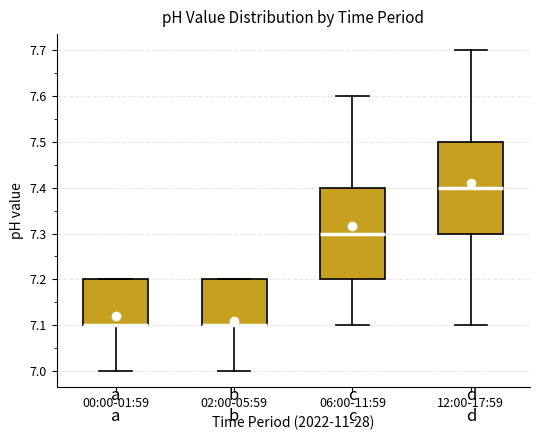

Where is the upper edge of the box for 12:00-17:59 on the y-axis? The values are not printed on the chart, so give them approximately, as read against the axis.

7.5